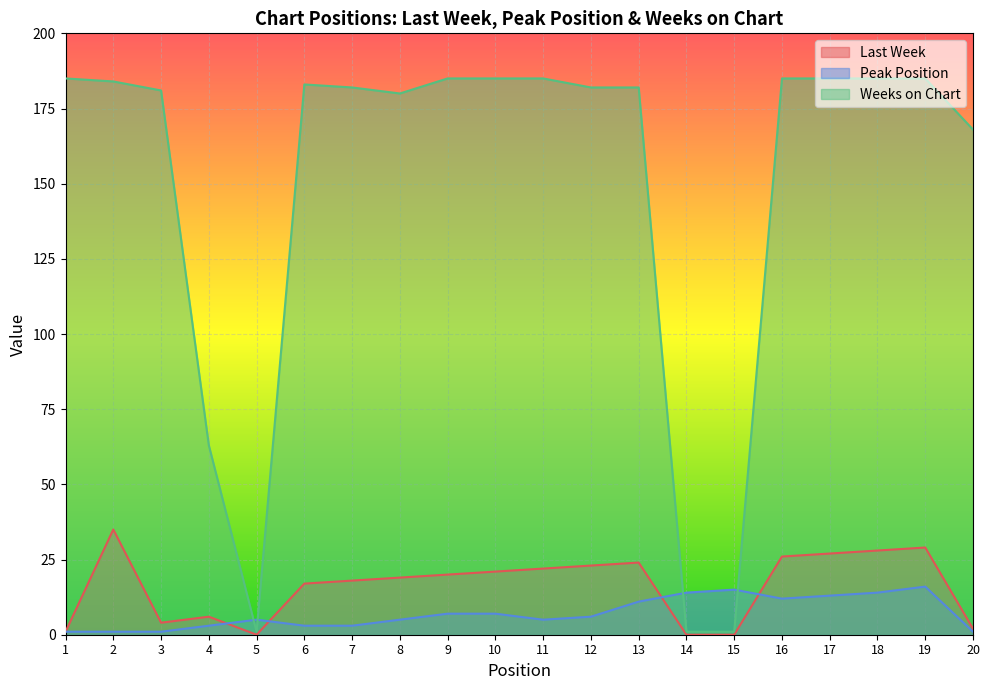

True or false: Peak Position has a value of 23 at 17.

False